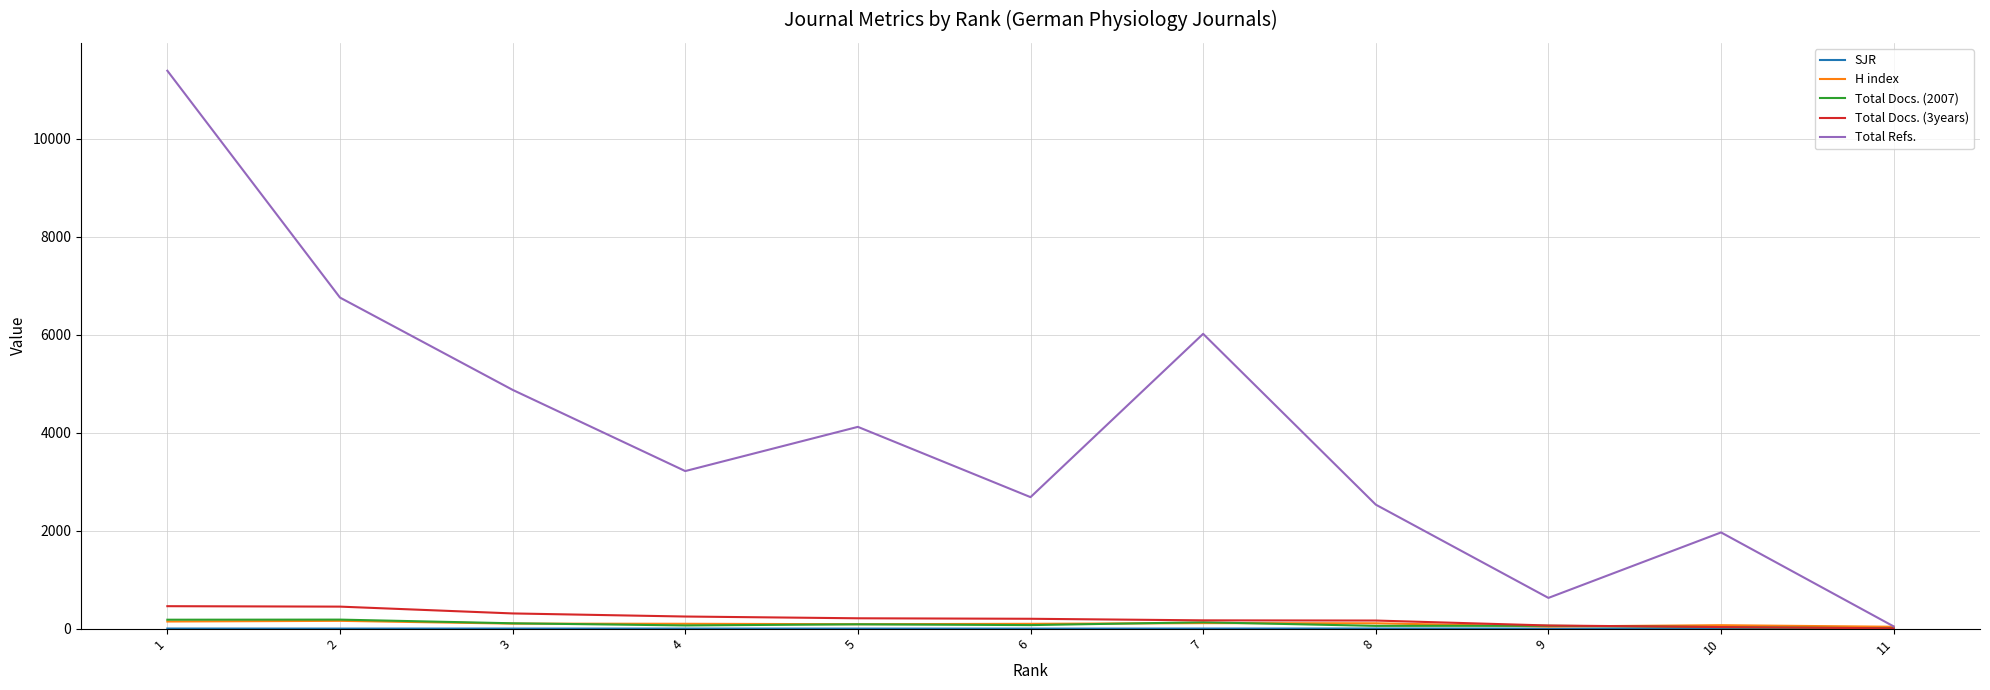

Between 1 and 5, which series saw the biggest shift?

Total Refs.